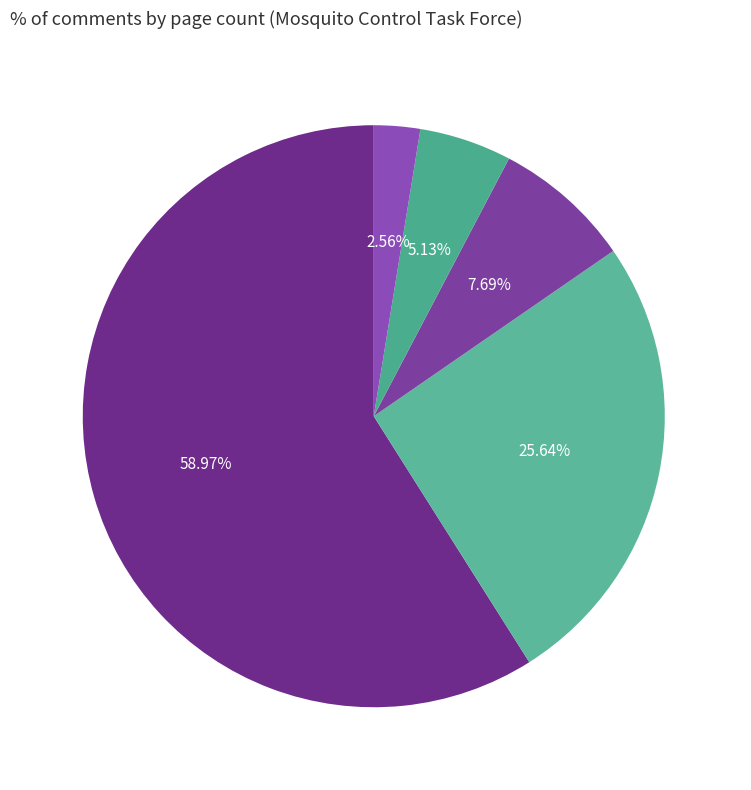

Rank the categories by value from lowest to highest.

8+ pages, 5-7 pages, 3-4 pages, 2 pages, 1 page